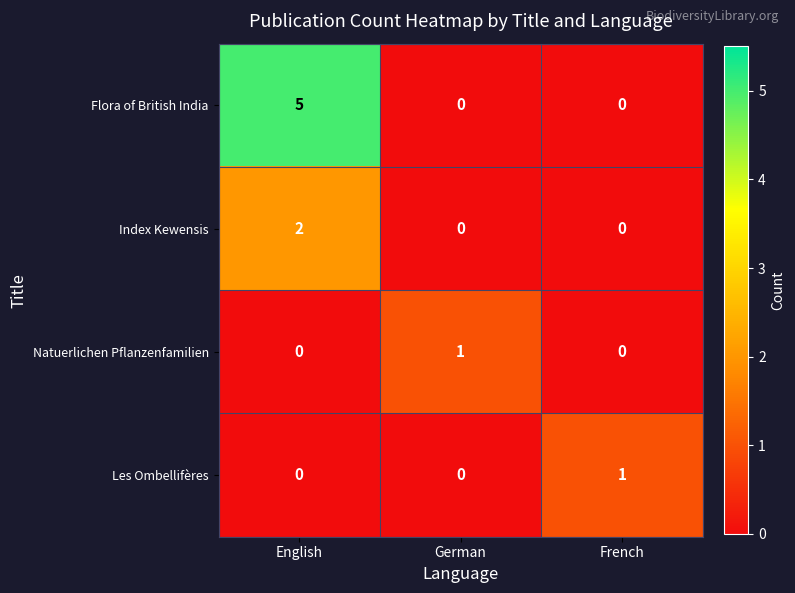

Count the Flora of British India values in the range 0 to 5.

3